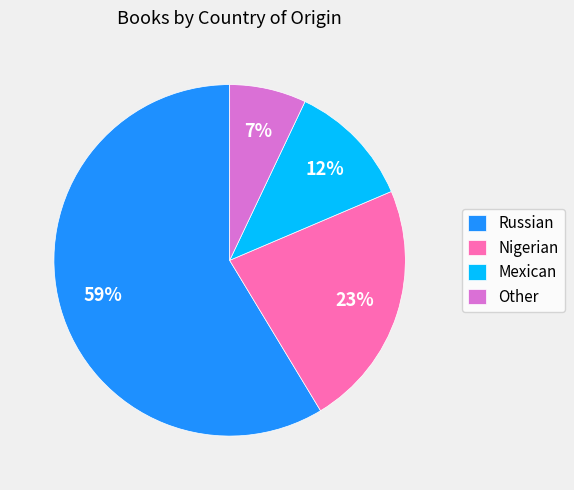

Is there a majority slice in this chart?

Yes